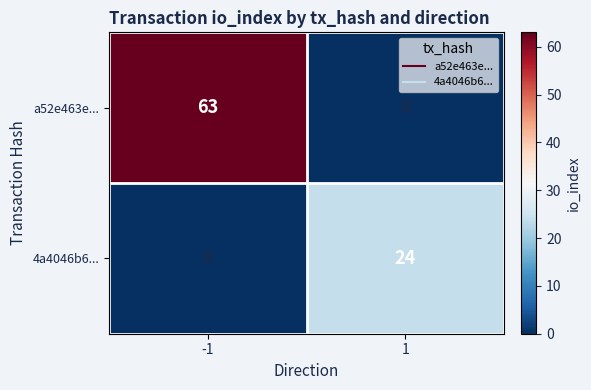

Read the 4a4046b6... value at 1, to the nearest 5.

25